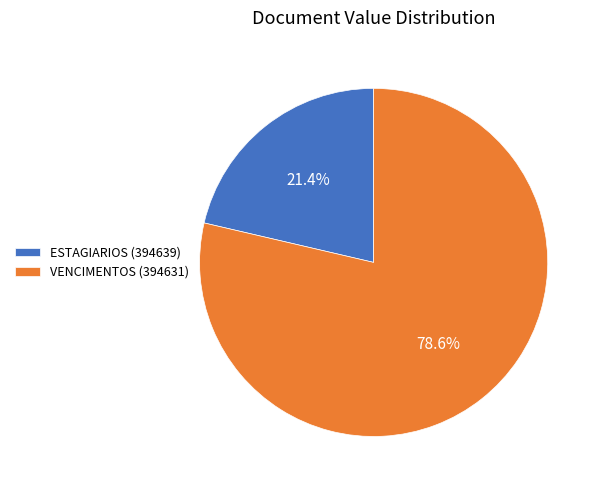

Which category has the biggest portion of the pie?

VENCIMENTOS (394631)